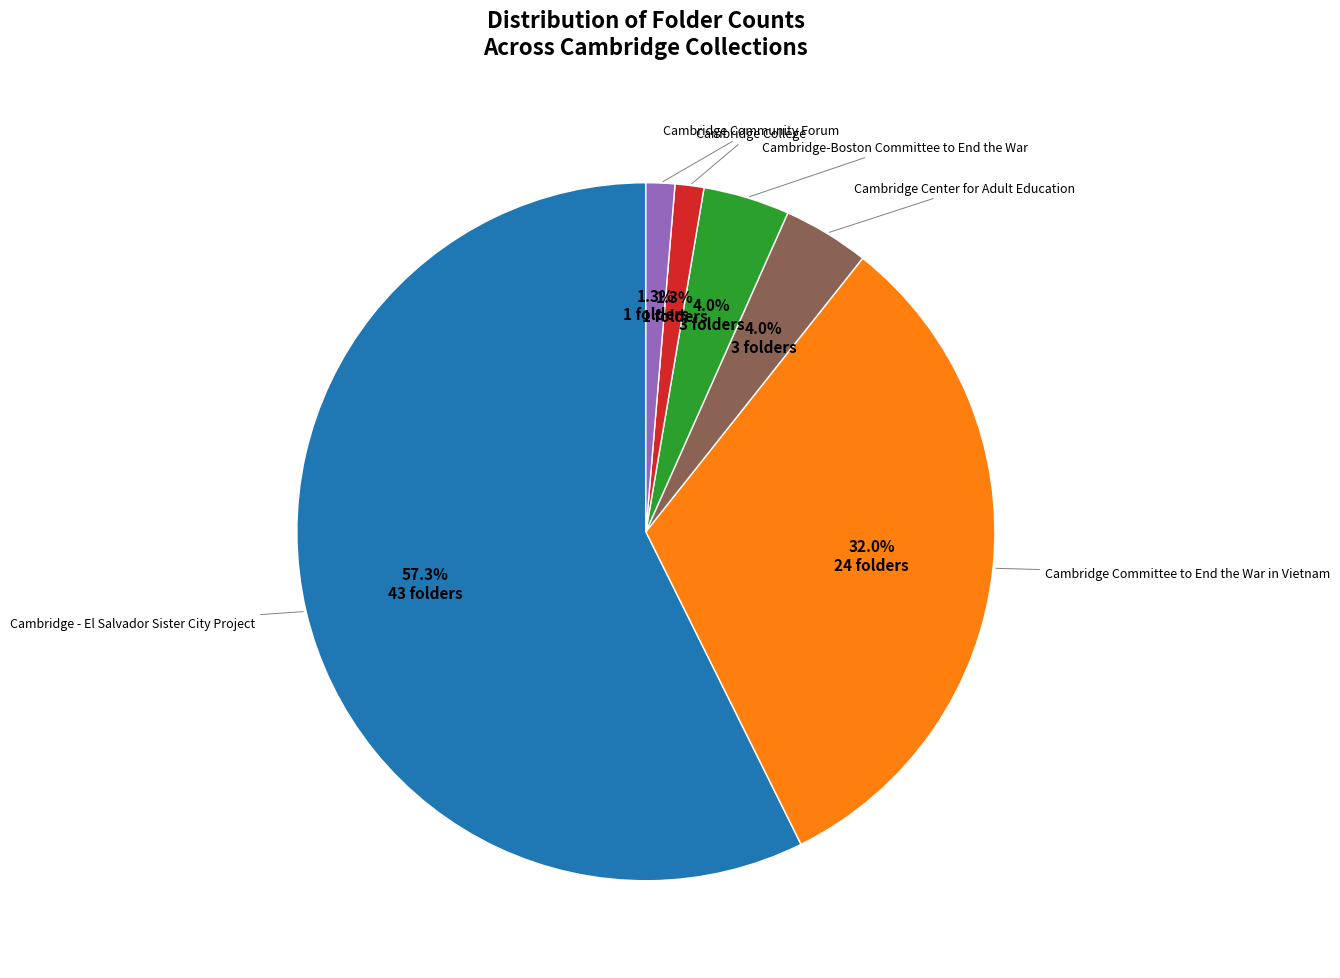

Is there any slice that represents more than half of the pie?

Yes